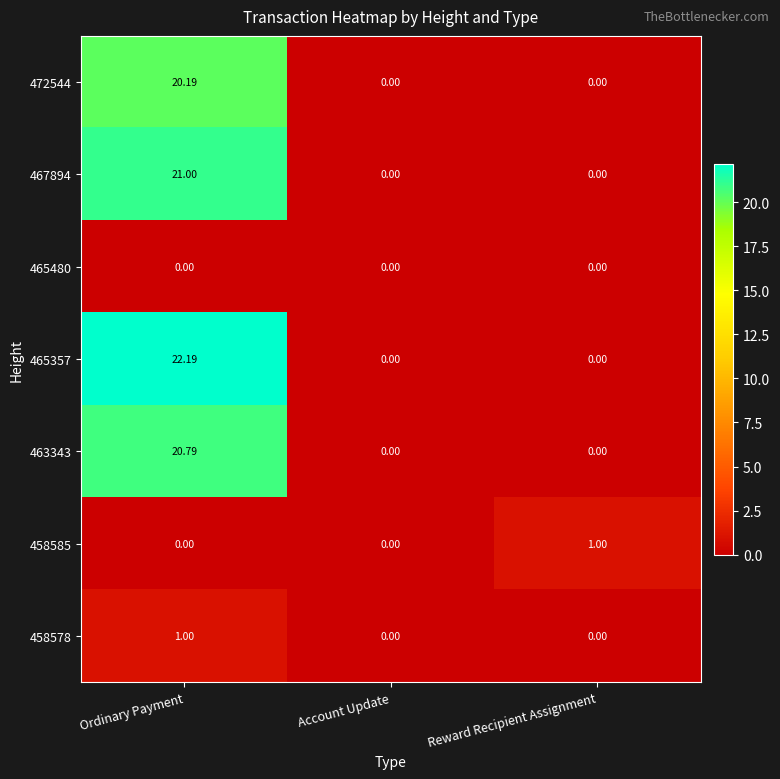

Which category has the highest value across all series?

Ordinary Payment